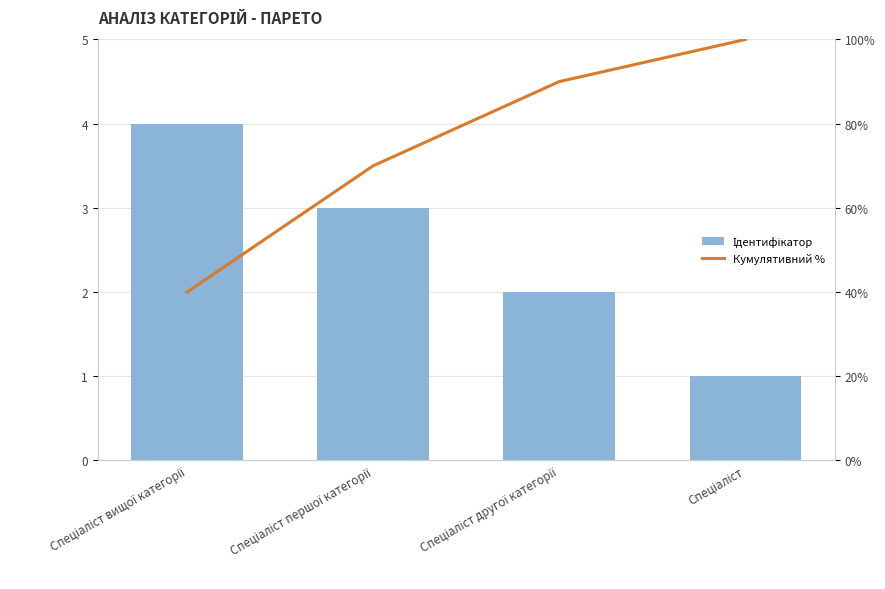

List the series in order of their overall mean, highest first.

Кумулятивний %, Ідентифікатор